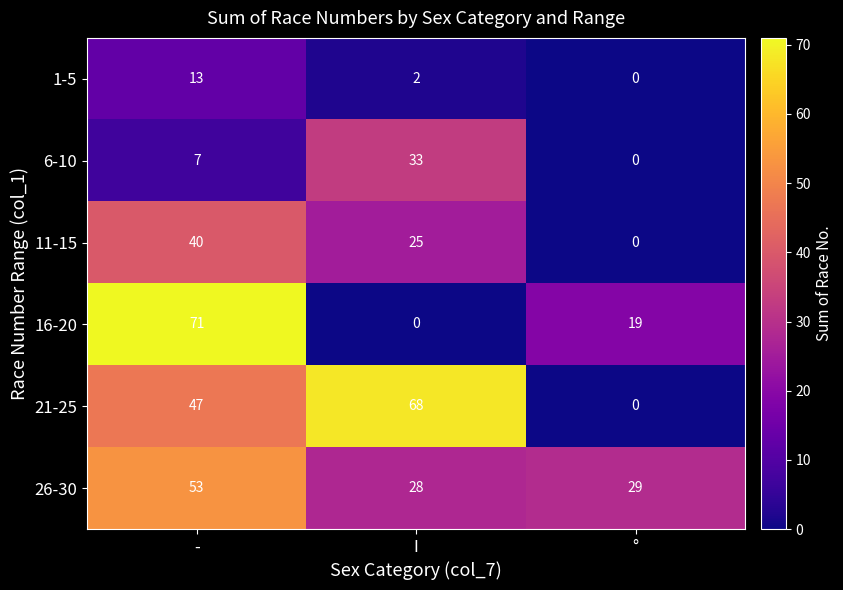

At which category is the sum across all series the highest?

­